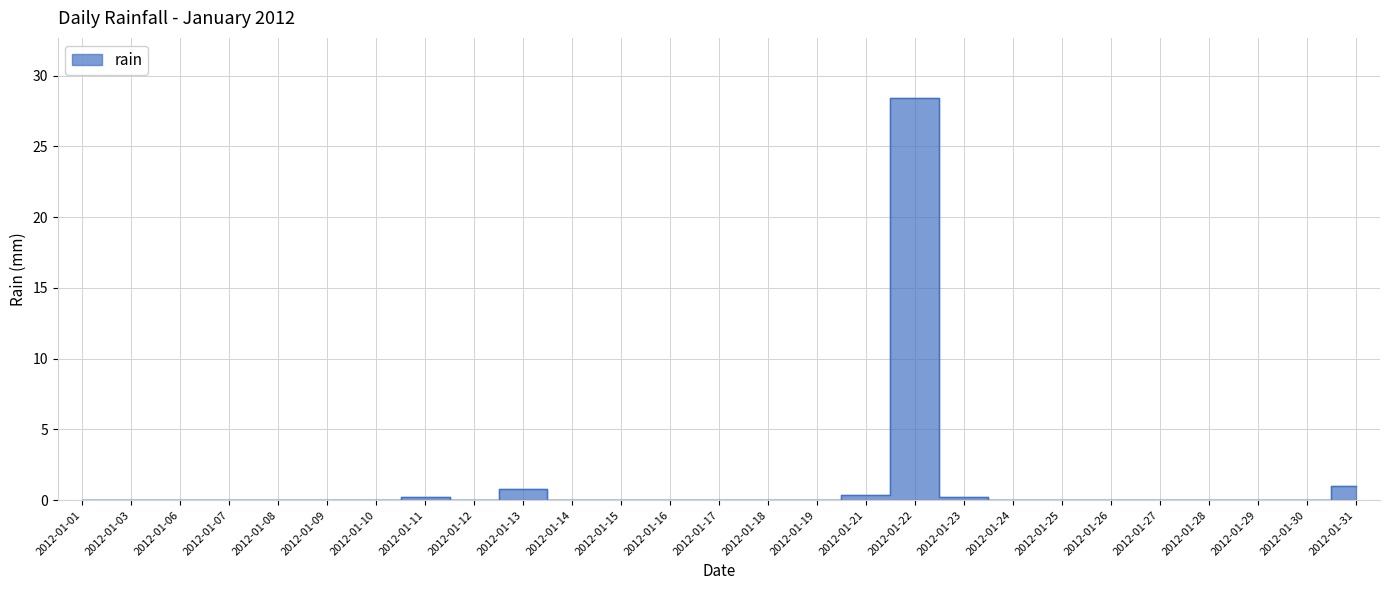

What is the average value?

1.1